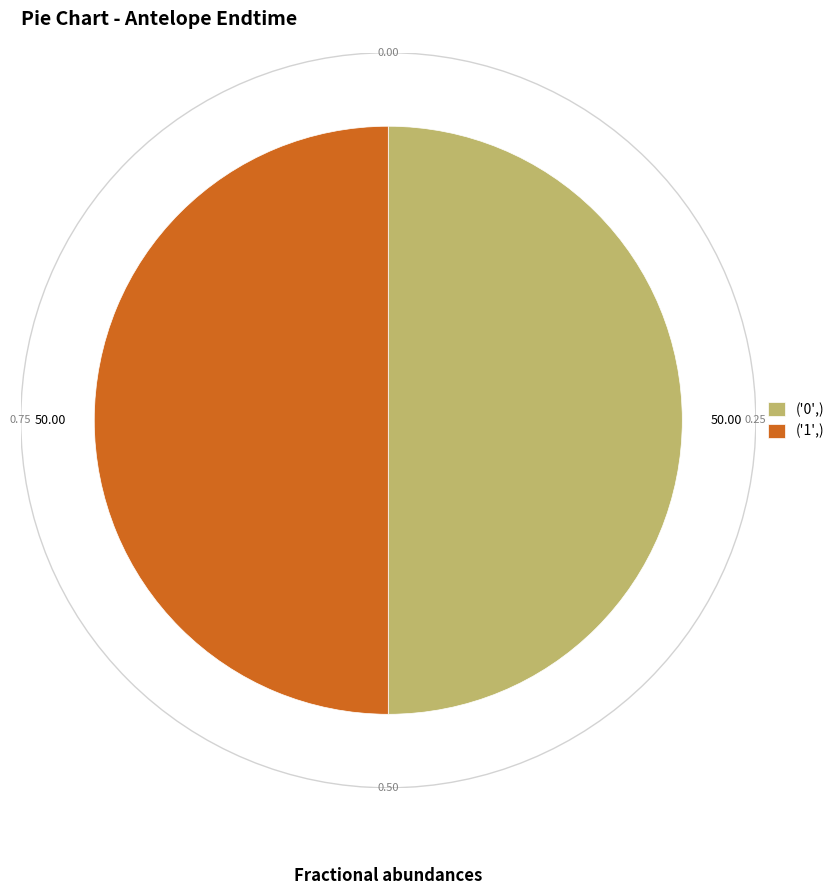

What is the ratio of the value at ('0',) to the value at ('1',)?

1.0